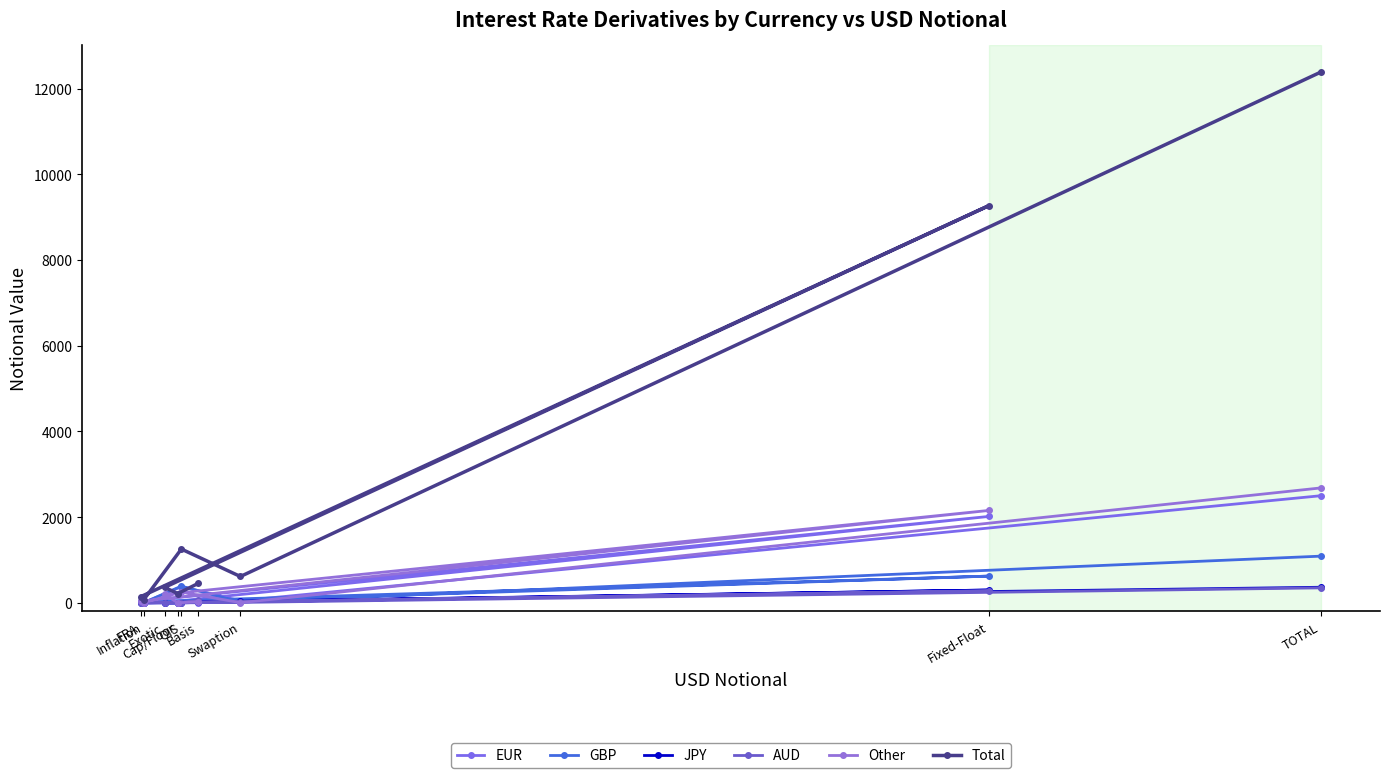

Reading left to right, transcribe all the data shown in this chart.

EUR: 2	1	9	2016	39	6	379	48	2500
GBP: 33	1	0	624	23	2	390	17	1090
JPY: 25	0	2	299	0	0	0	38	364
AUD: 57	0	0	278	0	0	5	10	350
Other: 30	0	197	2156	39	5	251	4	2682
Total: 453	216	362	9266	148	72	1255	615	12386